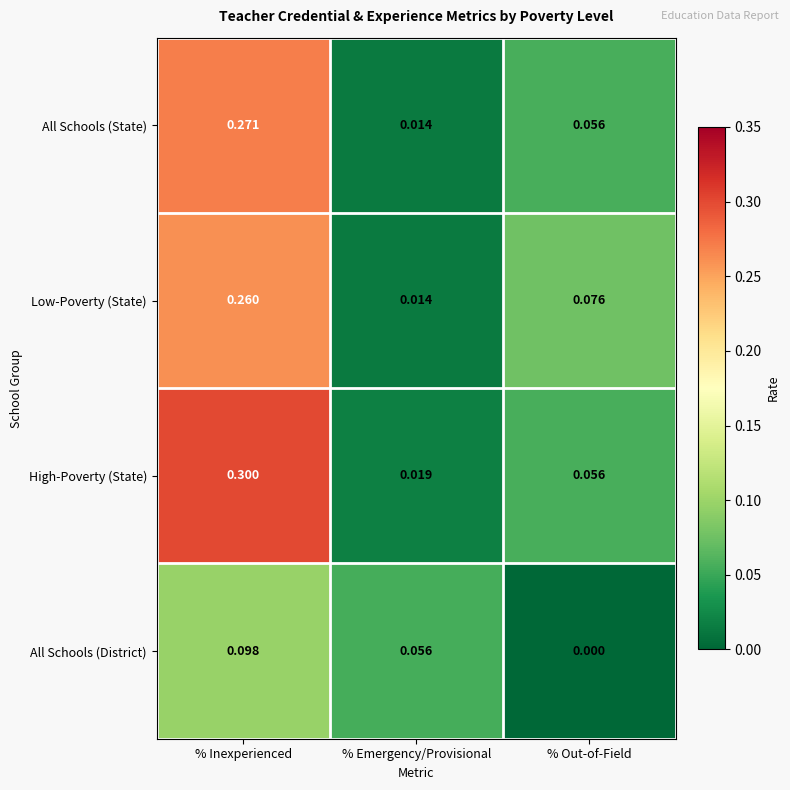

Rank the series by their maximum value, from lowest to highest.

All Schools (District), Low-Poverty (State), All Schools (State), High-Poverty (State)